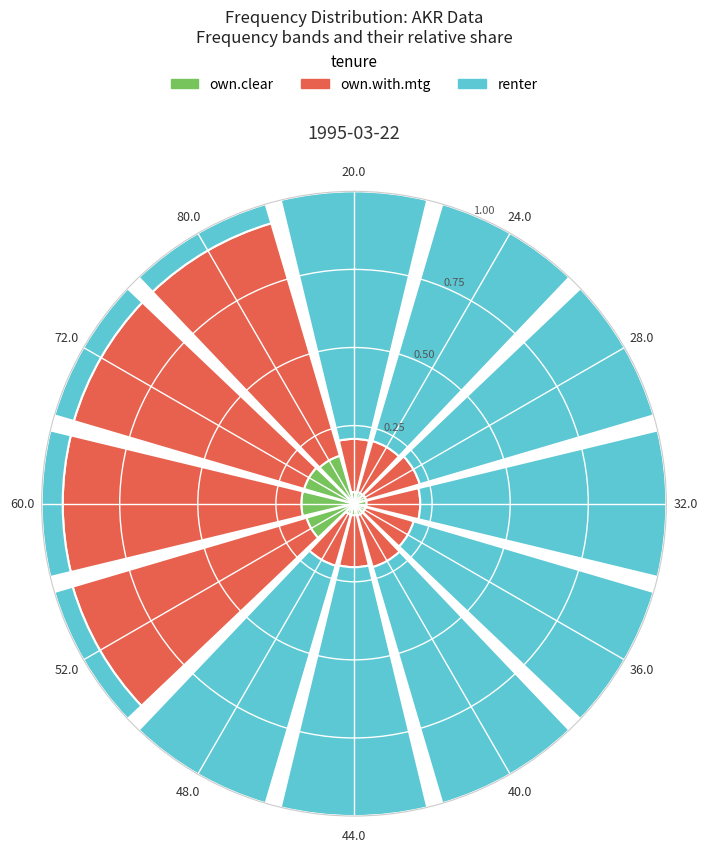

What is the sum of the own.clear values at 60.0 and 72.0?

0.3